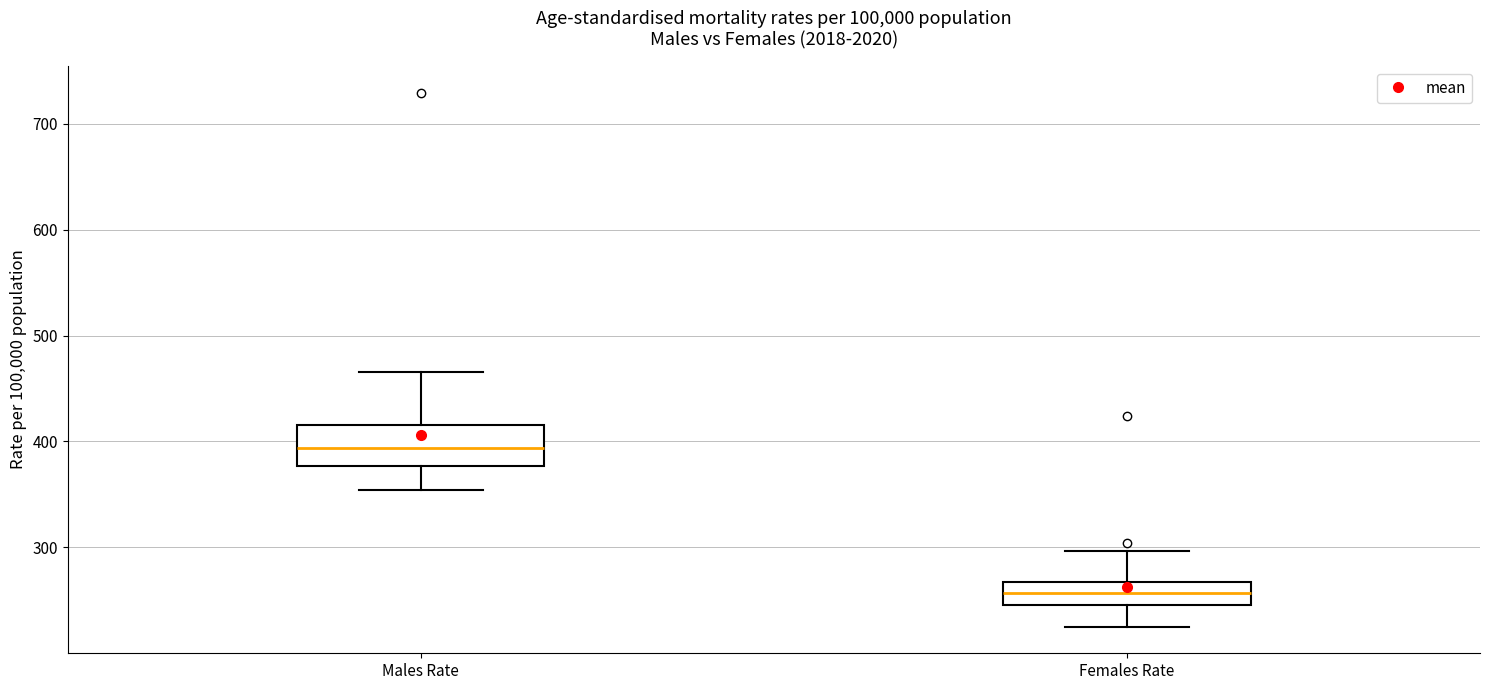

Which box's median line is the highest?

Males Rate